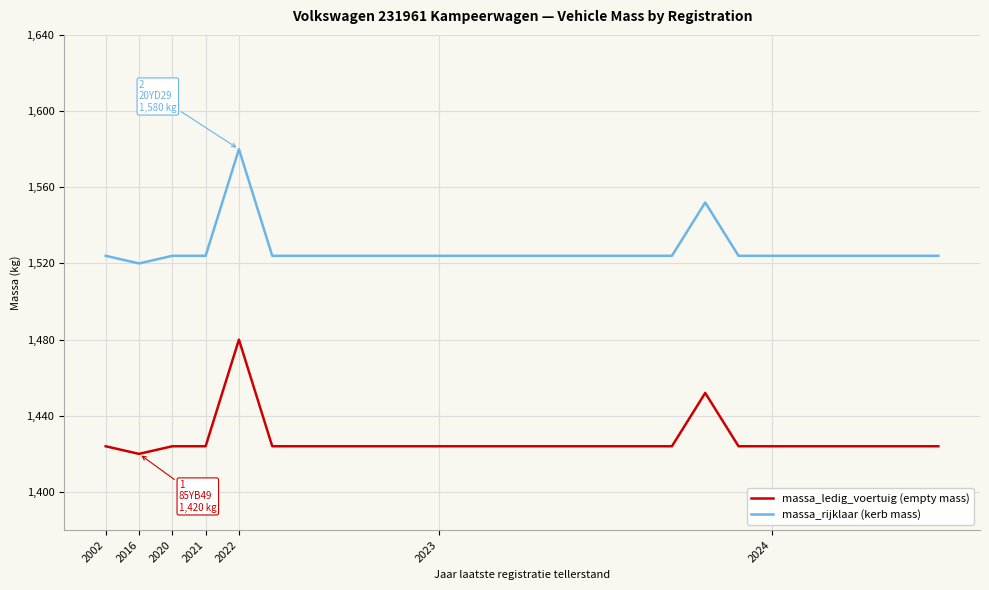

What is the maximum value shown in the chart?

1580